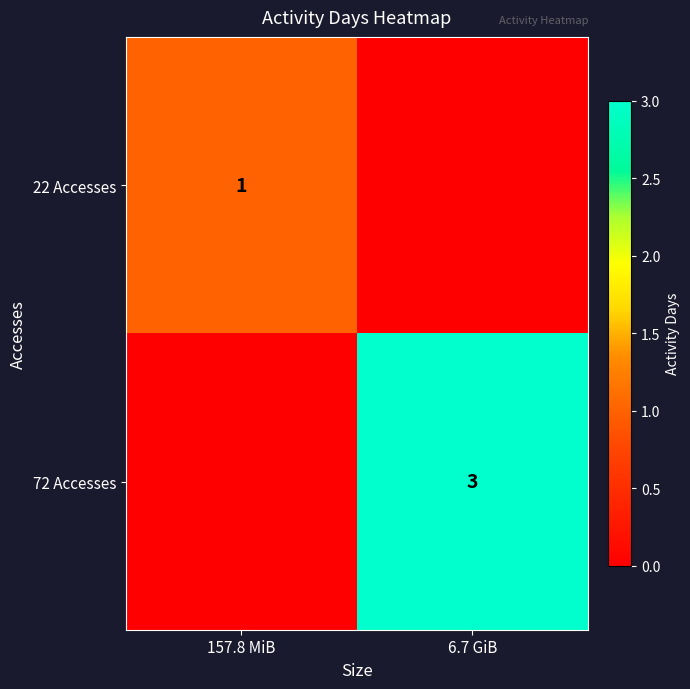

True or false: 72 Accesses has a value of 1 at 6.7 GiB.

False